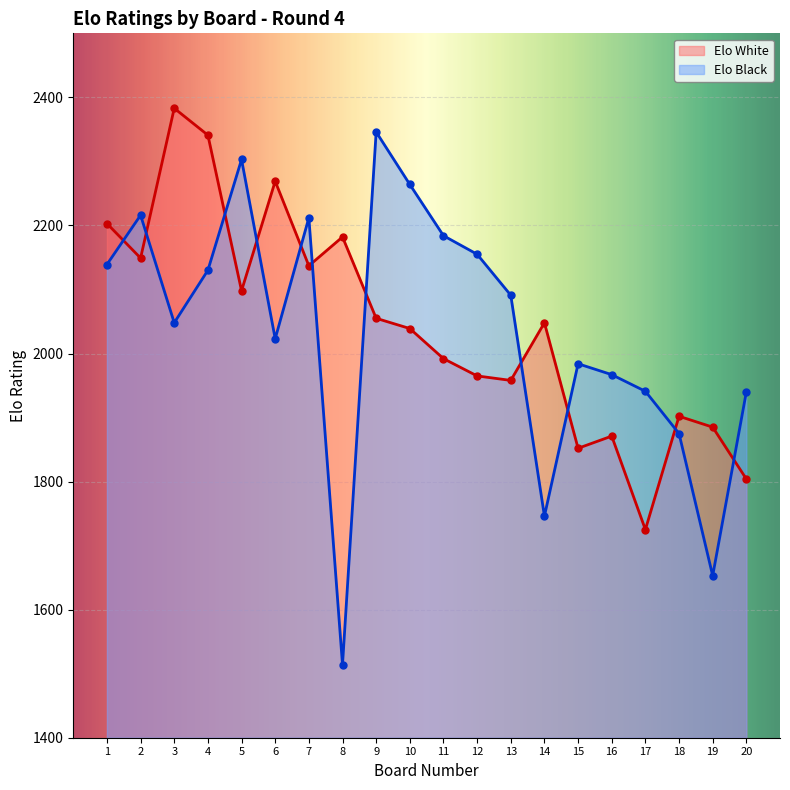

What is the difference between the maximum and minimum values in the Elo Black series?

832